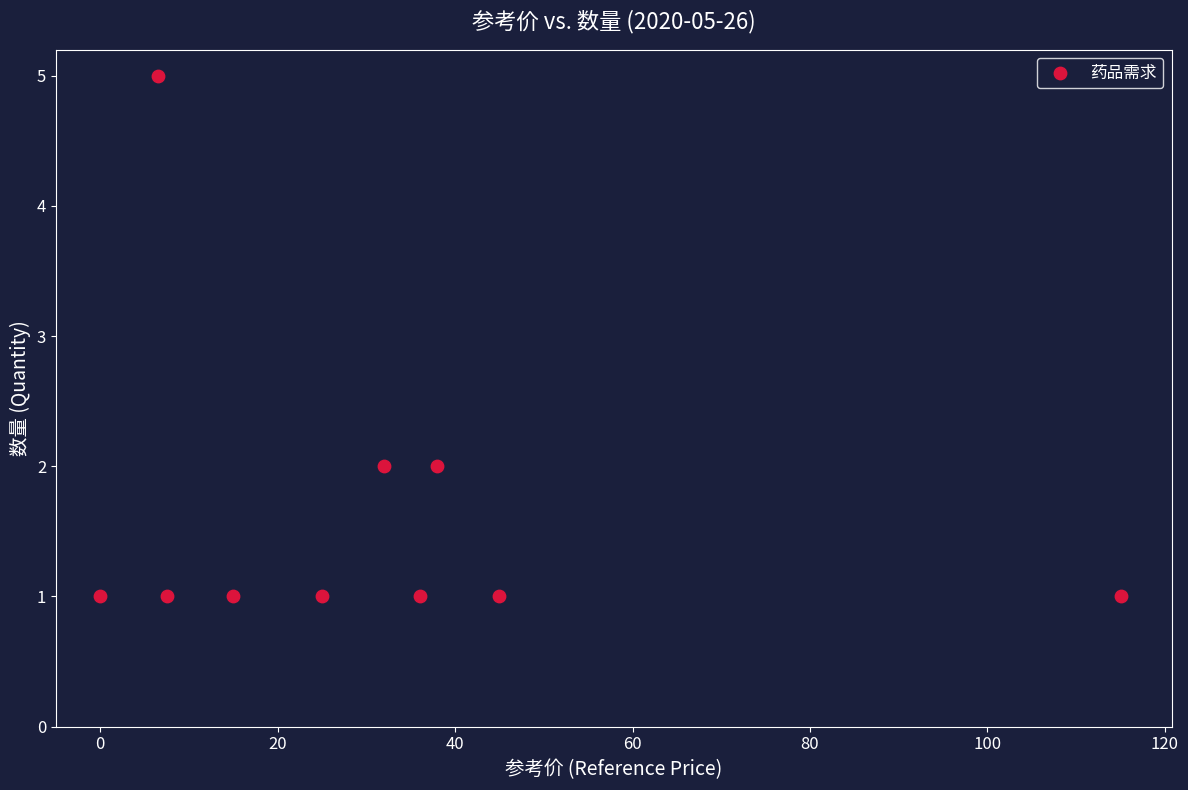

What is the range of Y values (max minus min)?

4